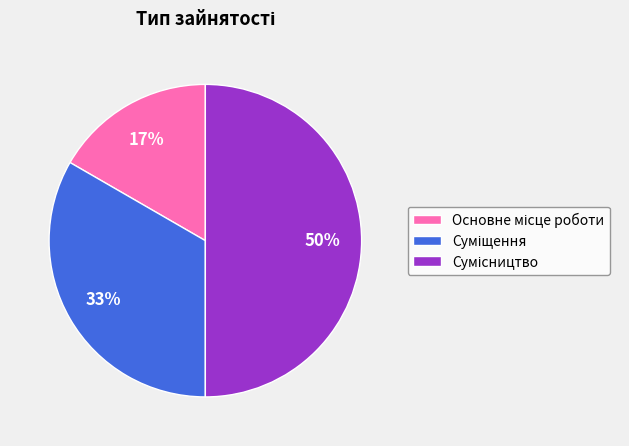

To the nearest percent, what is the difference between the largest and smallest slice percentages?

33%